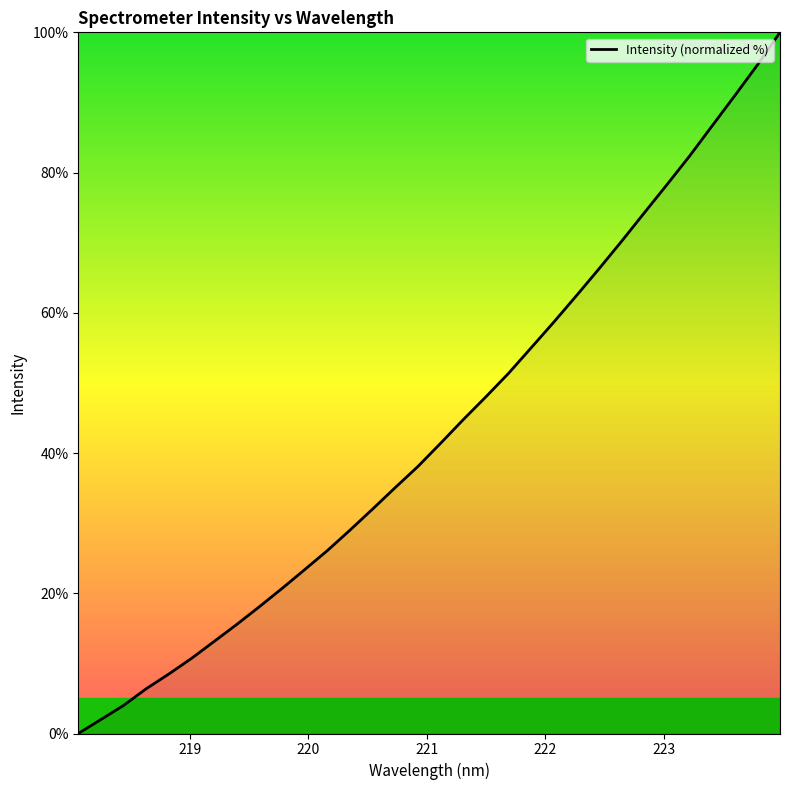

What is the maximum value shown in the chart?

100.0